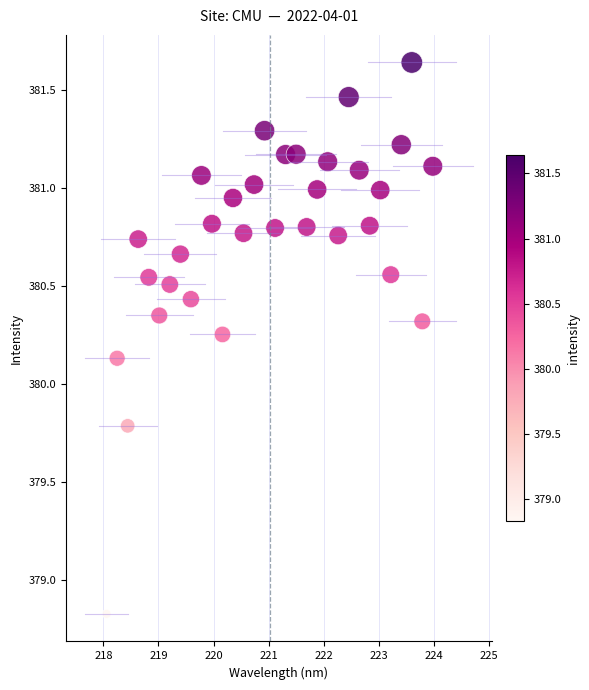

What is the range of X values (max minus min)?

5.9